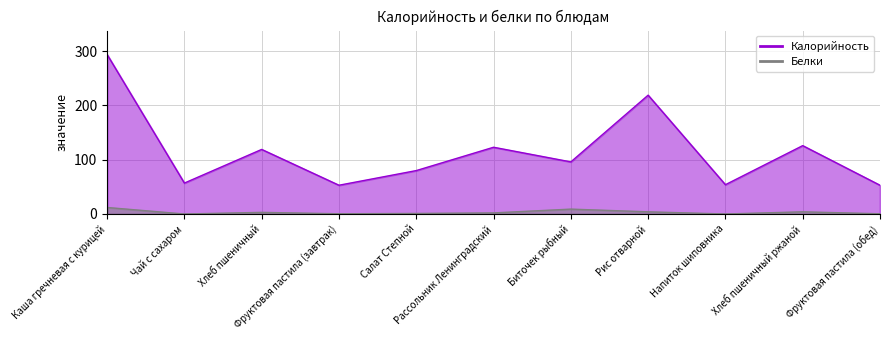

What is the value of the Белки point at the 7th from the left?

9.0